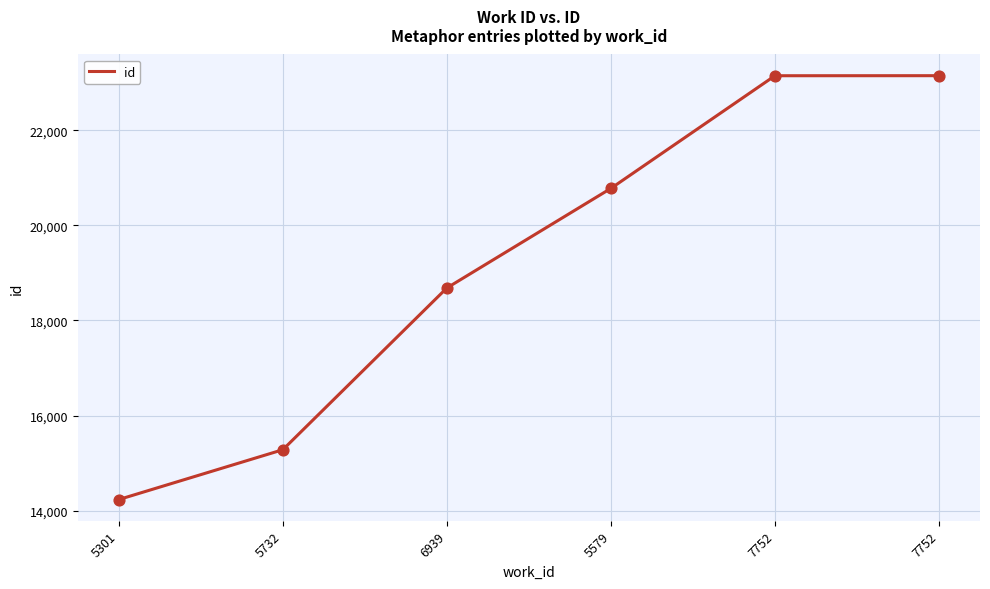

Which has a higher value, 5732 or 7752?

7752